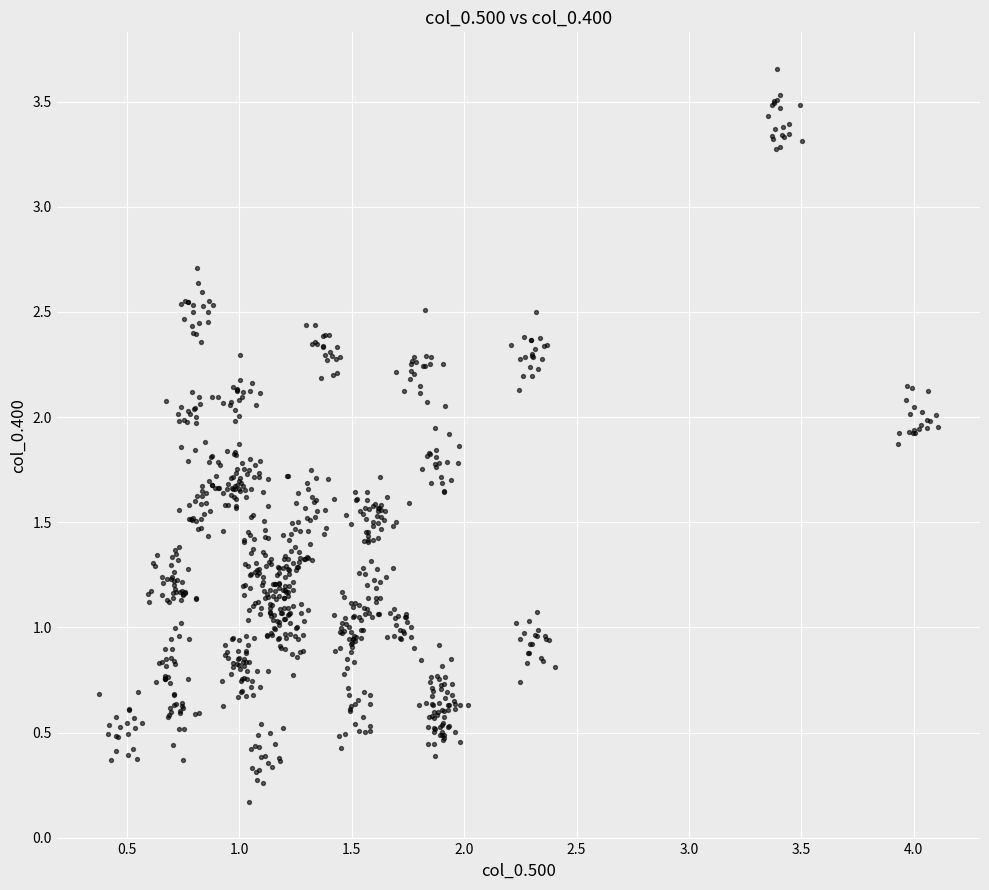

What is the range of Y values (max minus min)?

3.5